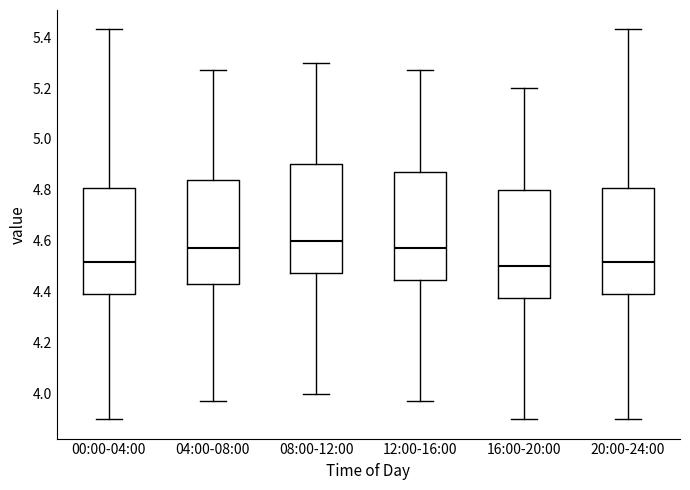

Reading left to right, transcribe this box plot: for each box, give where its median line is, the range the box spans, and where its two whiskers end, as read against the y-axis. The values are not printed on the chart, so give them approximately, as read against the axis.

00:00-04:00: median 4.52, box 4.40 to 4.80, whiskers 3.90 to 5.44
04:00-08:00: median 4.58, box 4.44 to 4.84, whiskers 3.98 to 5.28
08:00-12:00: median 4.60, box 4.48 to 4.90, whiskers 4.00 to 5.30
12:00-16:00: median 4.58, box 4.44 to 4.88, whiskers 3.98 to 5.28
16:00-20:00: median 4.50, box 4.38 to 4.80, whiskers 3.90 to 5.20
20:00-24:00: median 4.52, box 4.40 to 4.80, whiskers 3.90 to 5.44